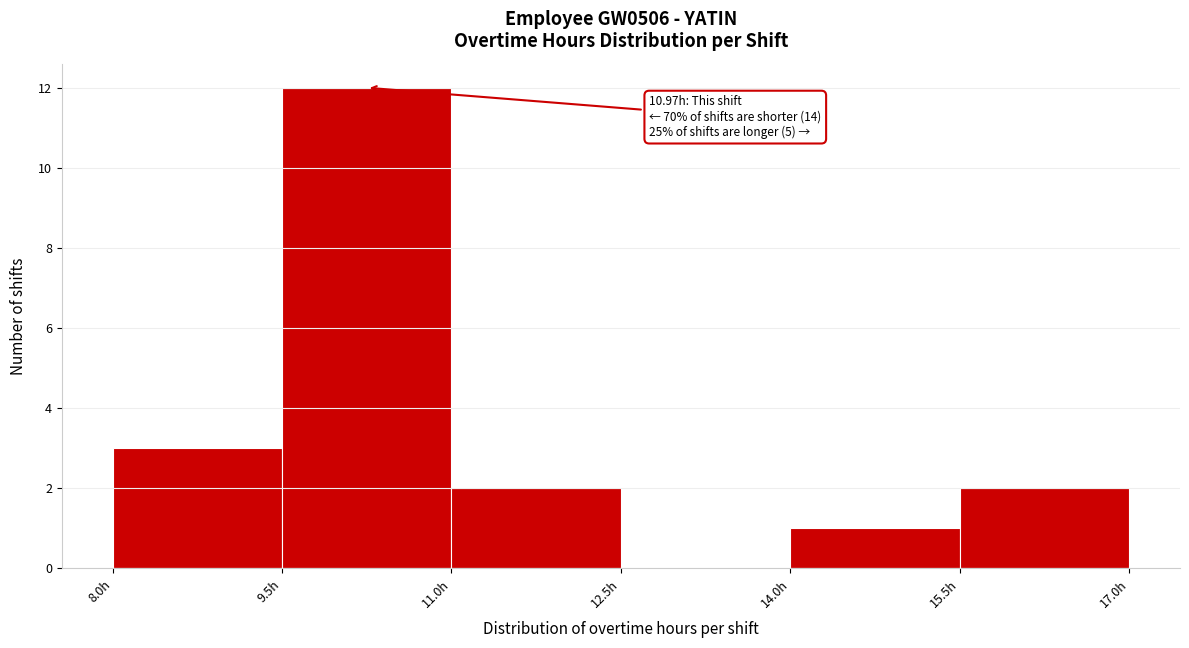

Which range on the x-axis has the tallest bar?

9.5 to 11.0